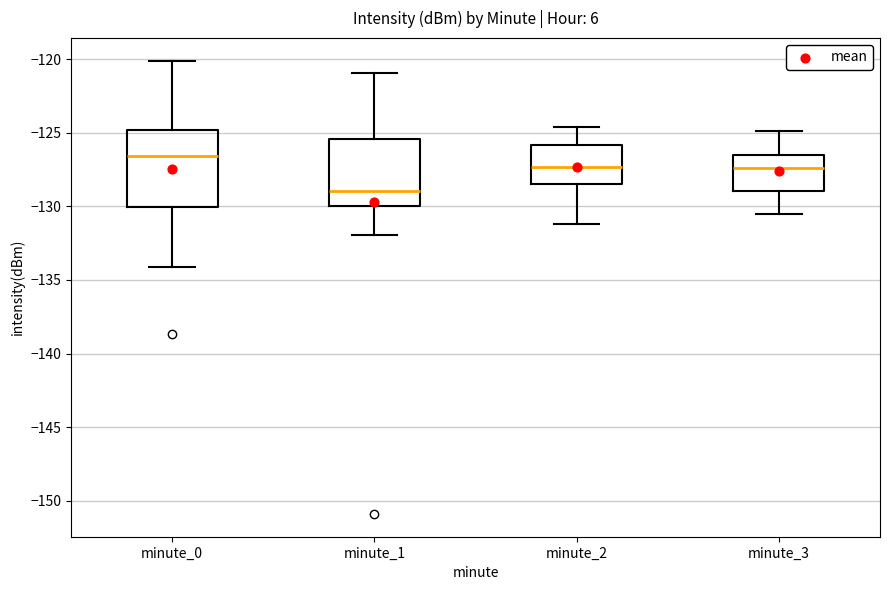

Comparing the boxes themselves (not the whiskers), which one is the tallest?

minute_0